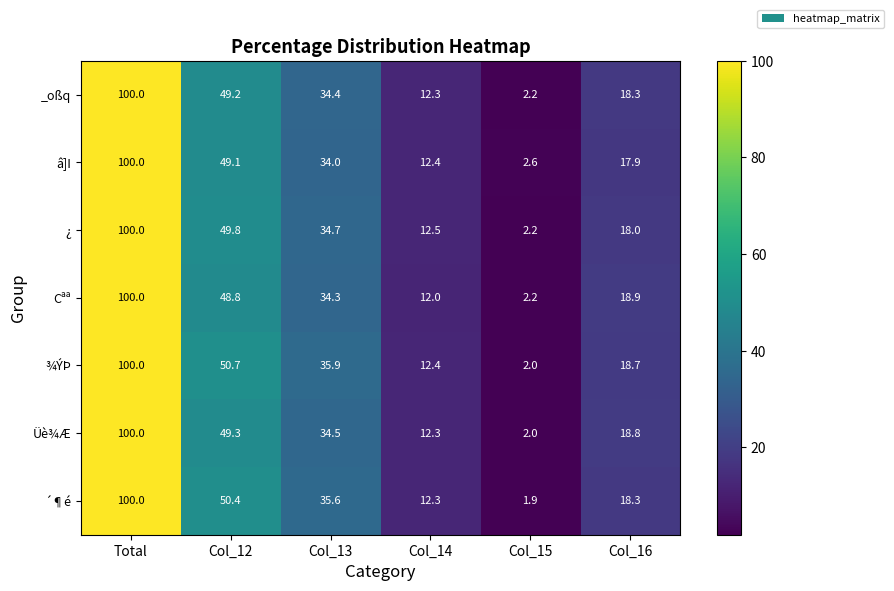

Rank the categories by ´¶é value from lowest to highest.

Col_15, Col_14, Col_16, Col_13, Col_12, Total